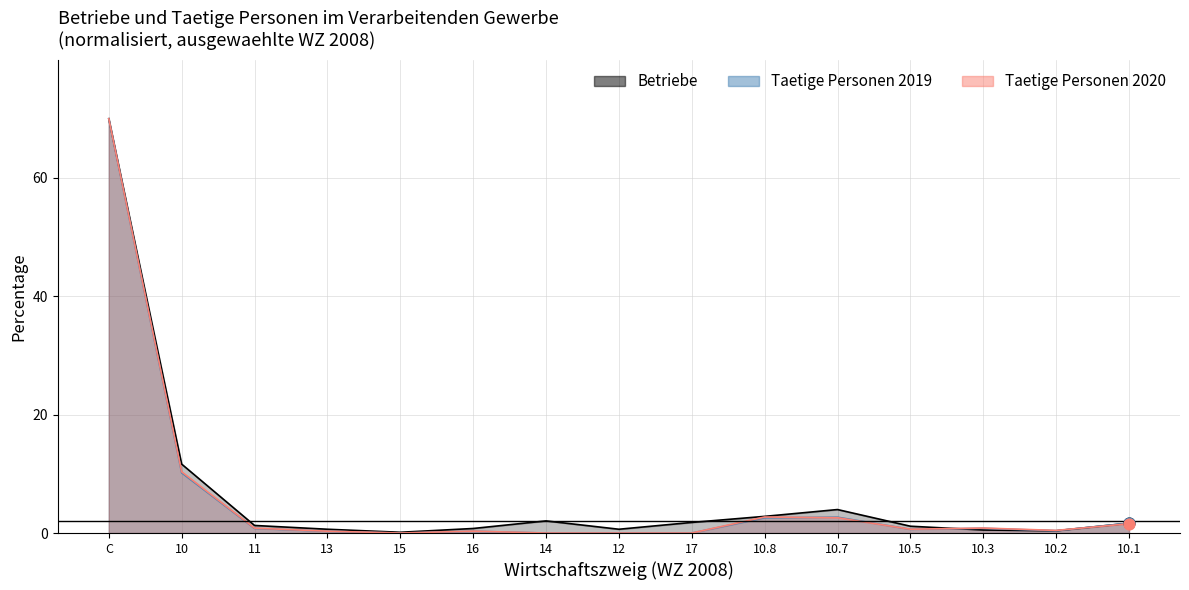

At how many categories does at least one series exceed 32?

1